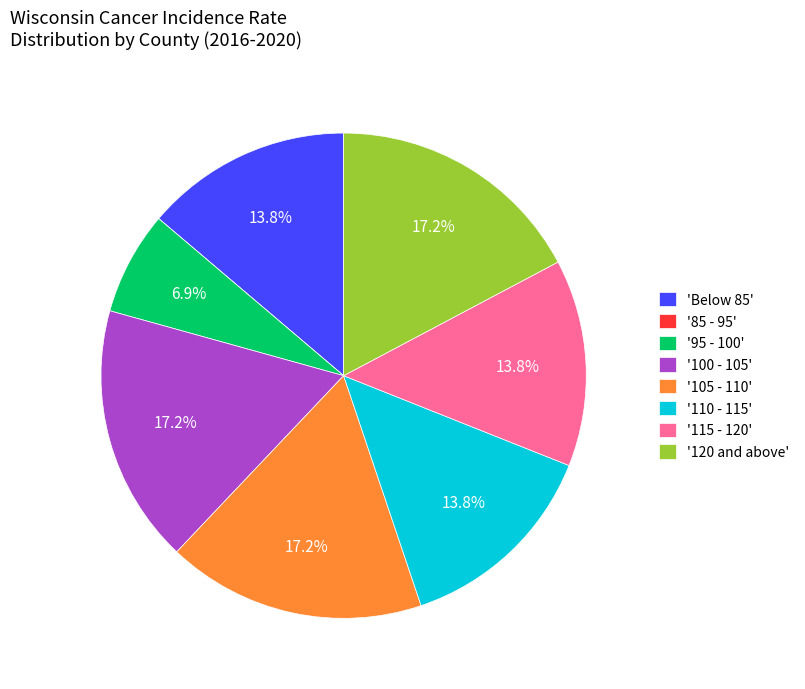

How much of the chart is everything except 'Below 85'?

86.2%